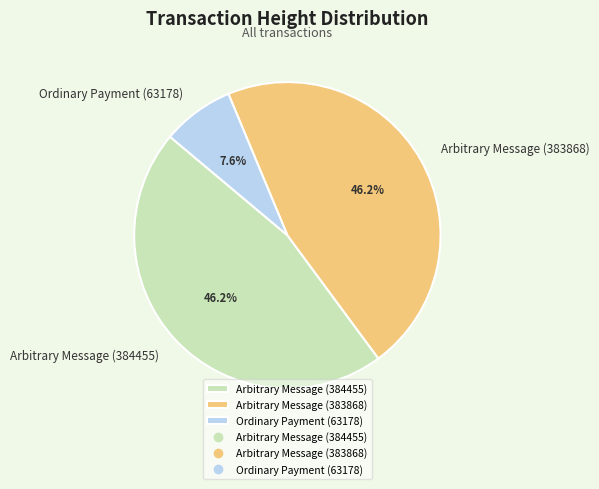

How many segments does this pie chart have?

3